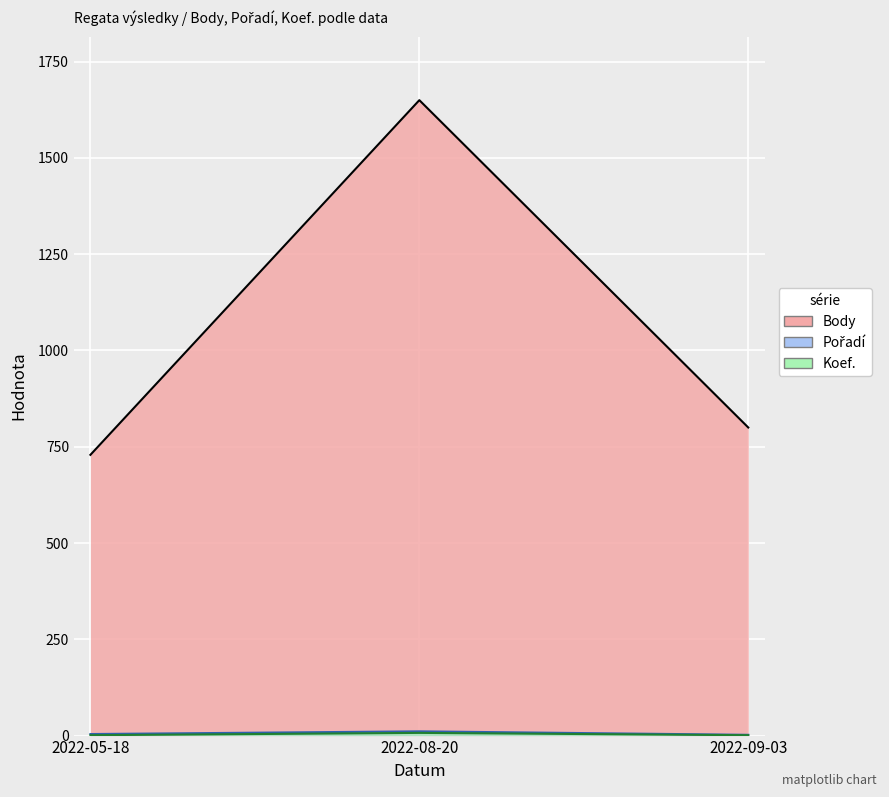

What is the total value across all series at 2022-05-18?

734